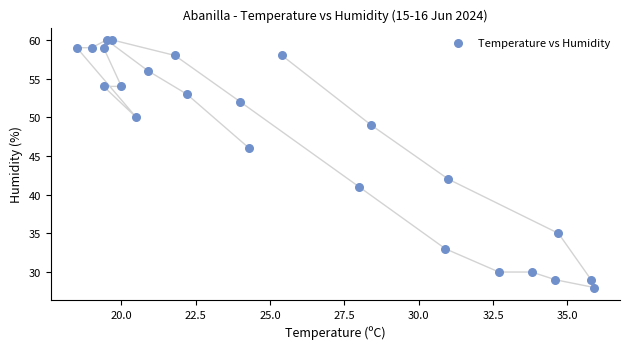

What is the range of Y values (max minus min)?

32